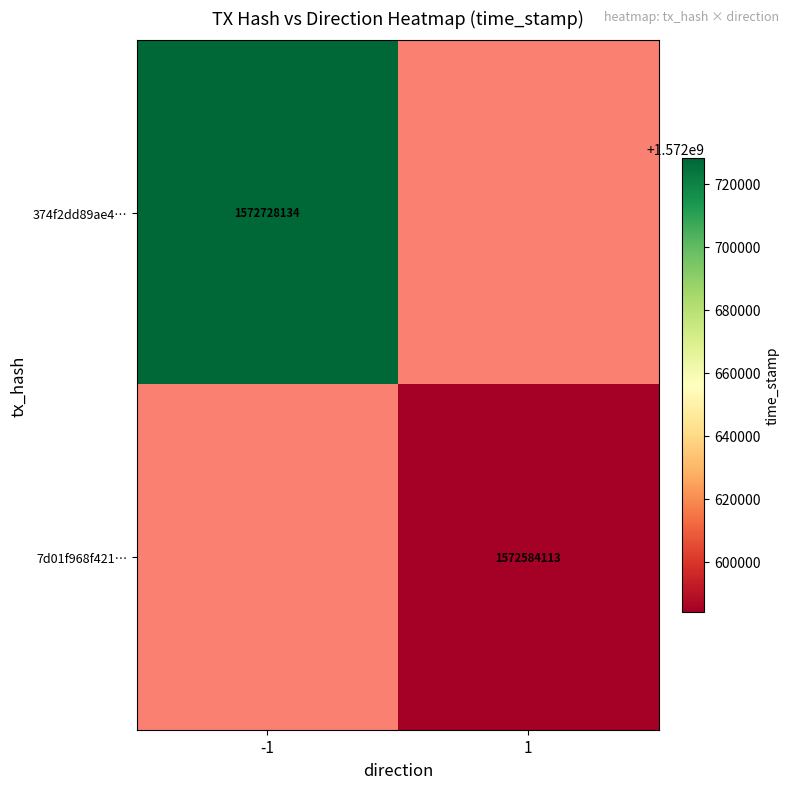

Is it true that 374f2dd89ae4… equals 705944055.2 at -1?

False